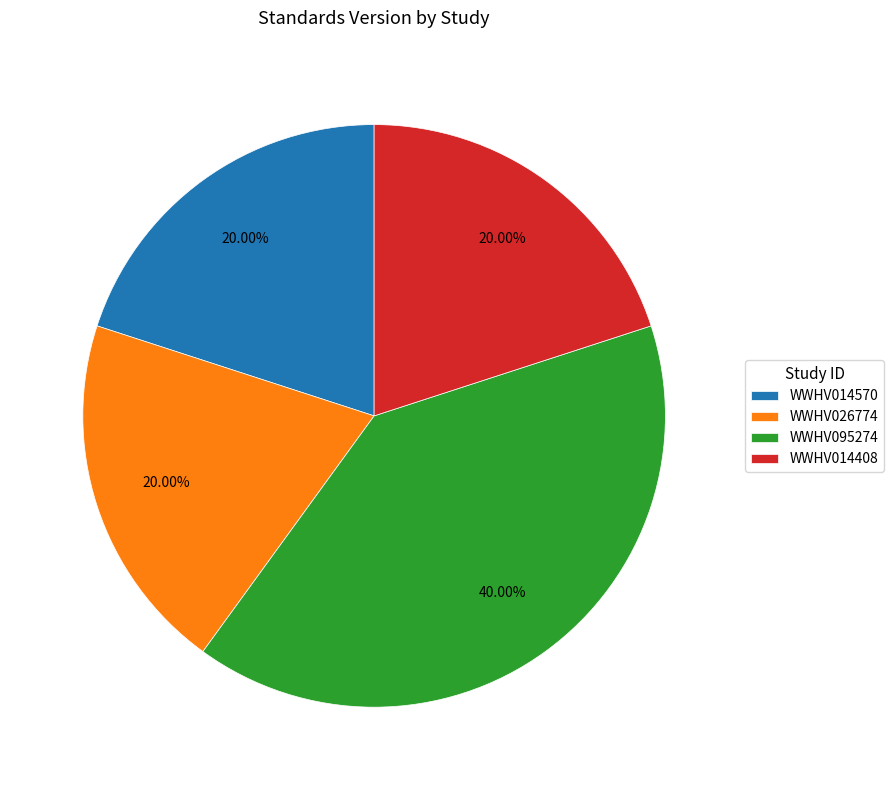

Is the sum of WWHV014408 and WWHV014570 greater than half?

No